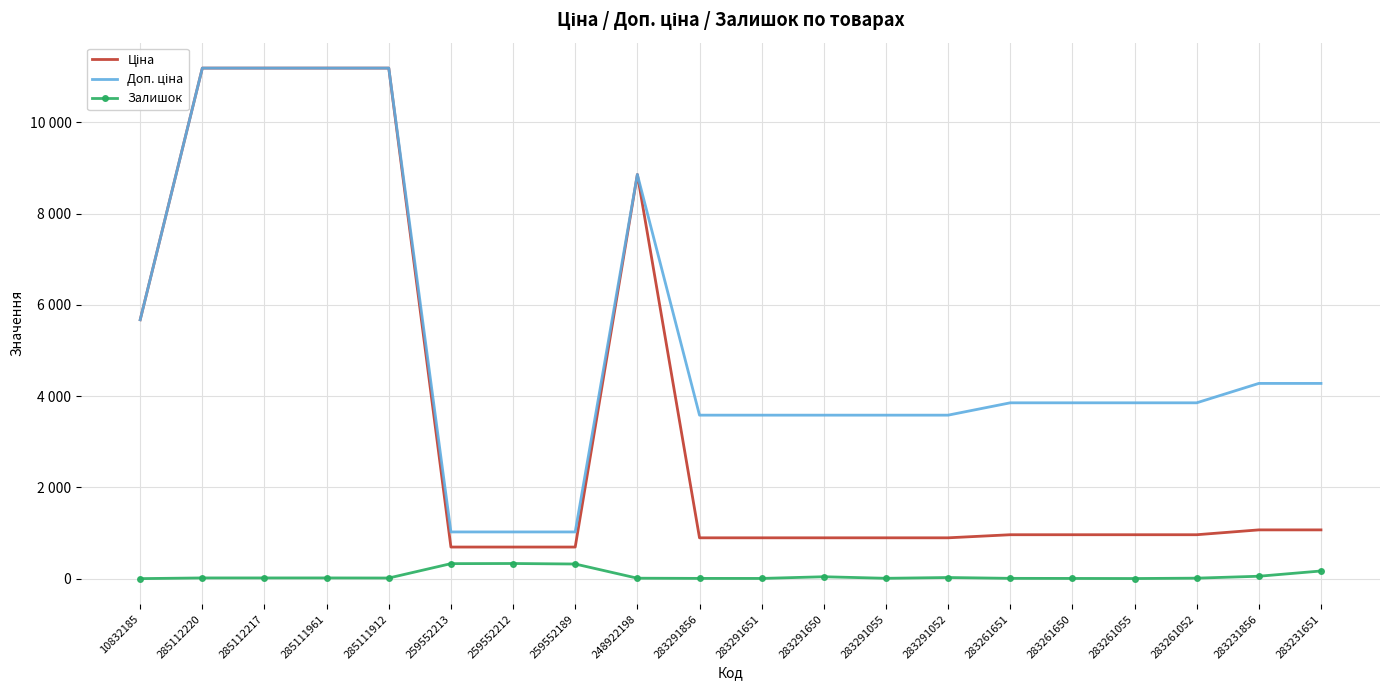

Where does the Залишок series first go above 17?

259552213